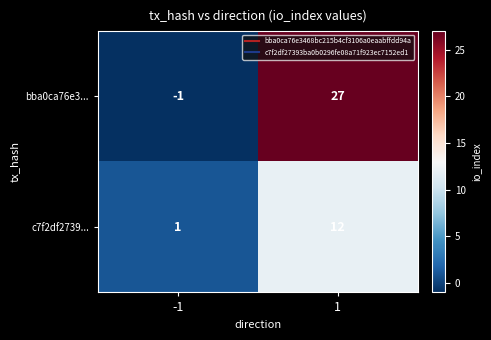

What is the spread (max minus min) of values at 1?

15